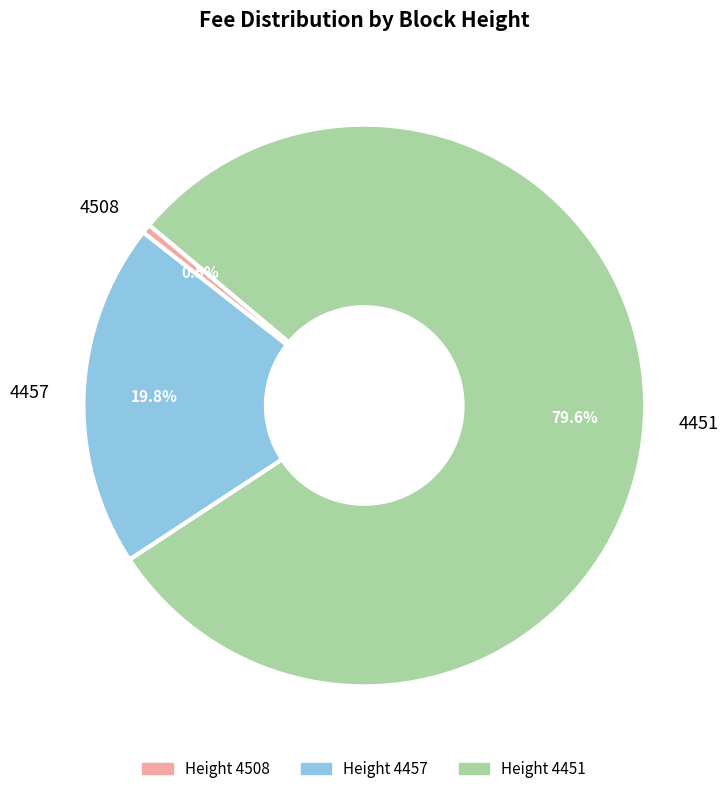

To the nearest percent, what portion does 4457 represent?

20%